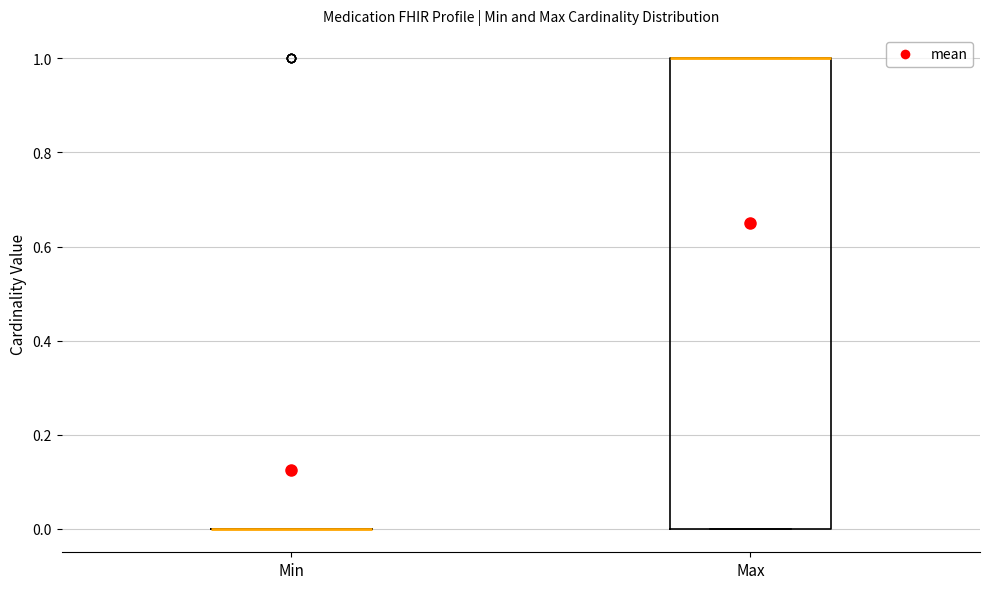

Reading left to right, read every box against the y-axis: the position of its median line, the range the box covers, and the ends of its whiskers. The values are not printed on the chart, so give them approximately, as read against the axis.

Min: box collapsed to a line at 0, whiskers 0 to 0
Max: median 1 (drawn on the box's upper edge), box 0 to 1, whiskers 0 to 1